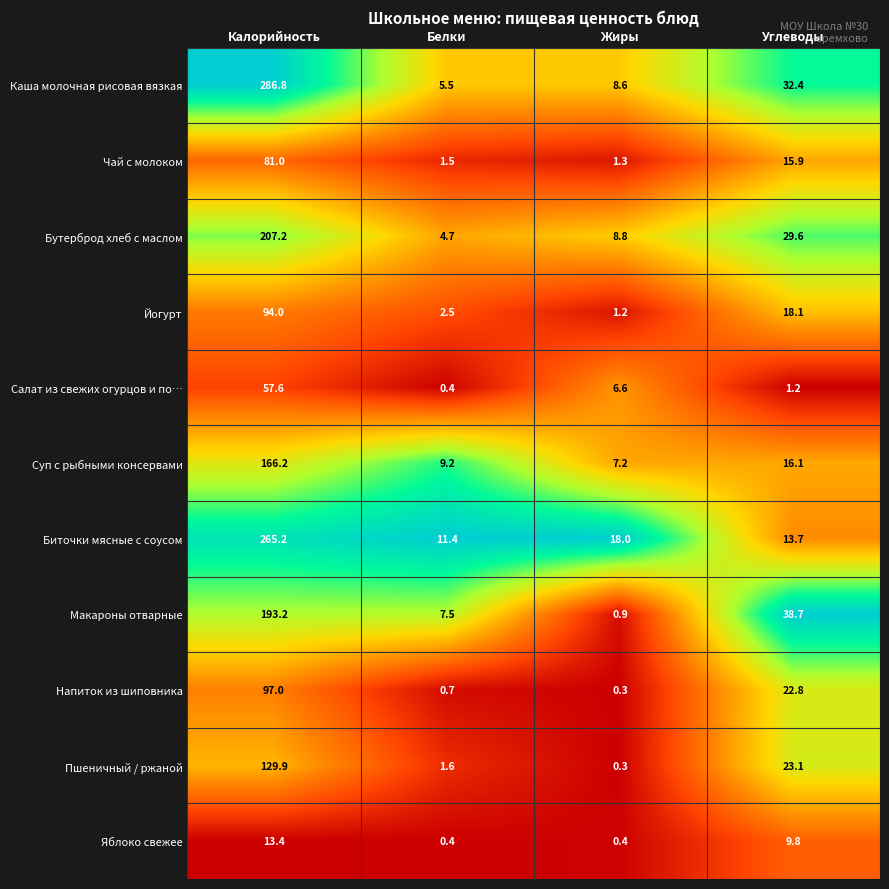

What is the total value across all series at Белки?

45.4